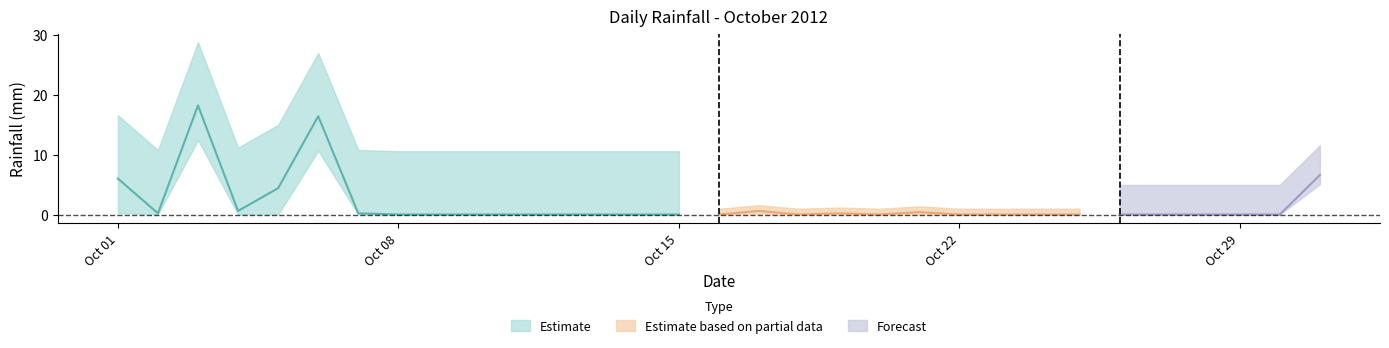

True or false: the data shows -5.7 at 2012-10-09.

False